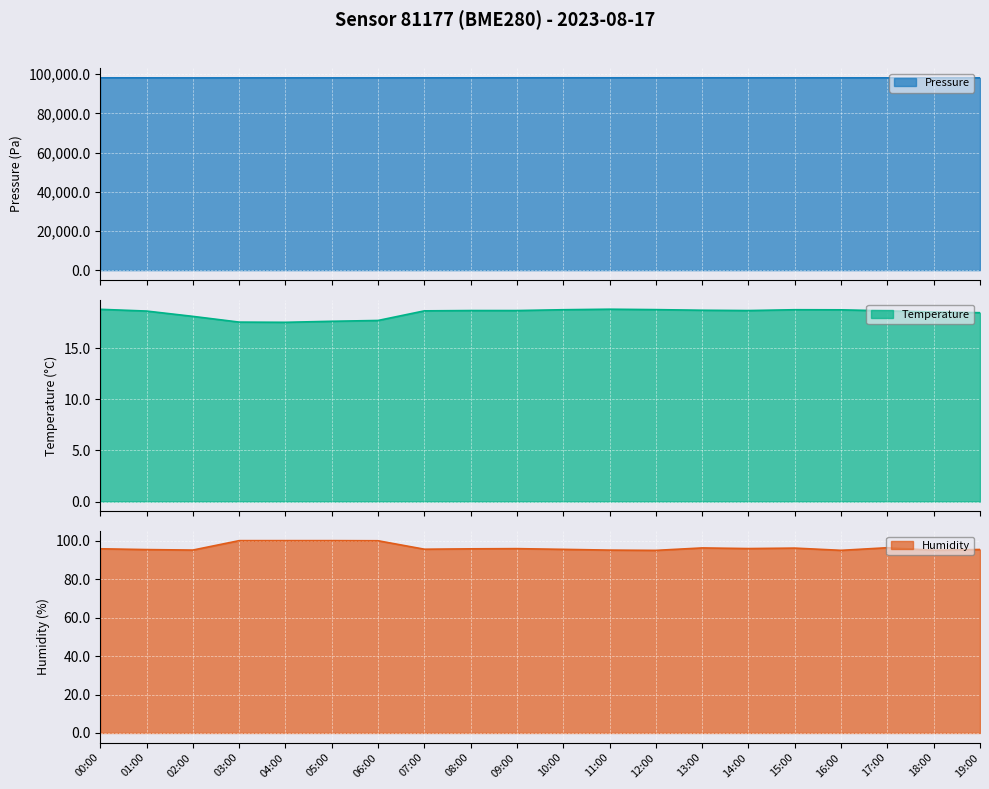

What is the sum of the pressure values at 09:00 and 14:00?

196304.7